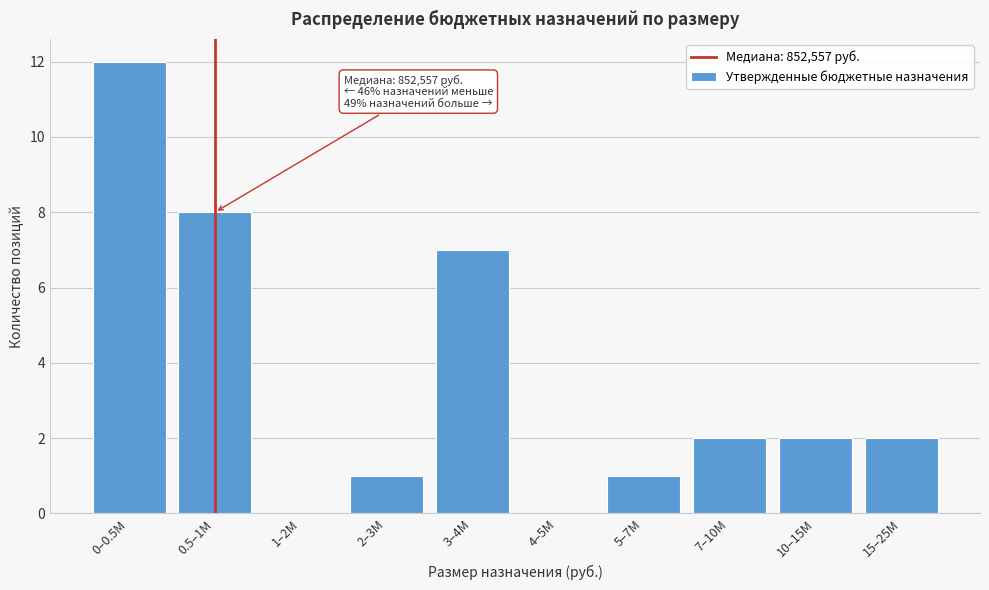

Reading right to left, what are all the values shown in this chart?

15–25M=2	10–15M=2	7–10M=2	5–7M=1	4–5M=0	3–4M=7	2–3M=1	1–2M=0	0.5–1M=8	0–0.5M=12